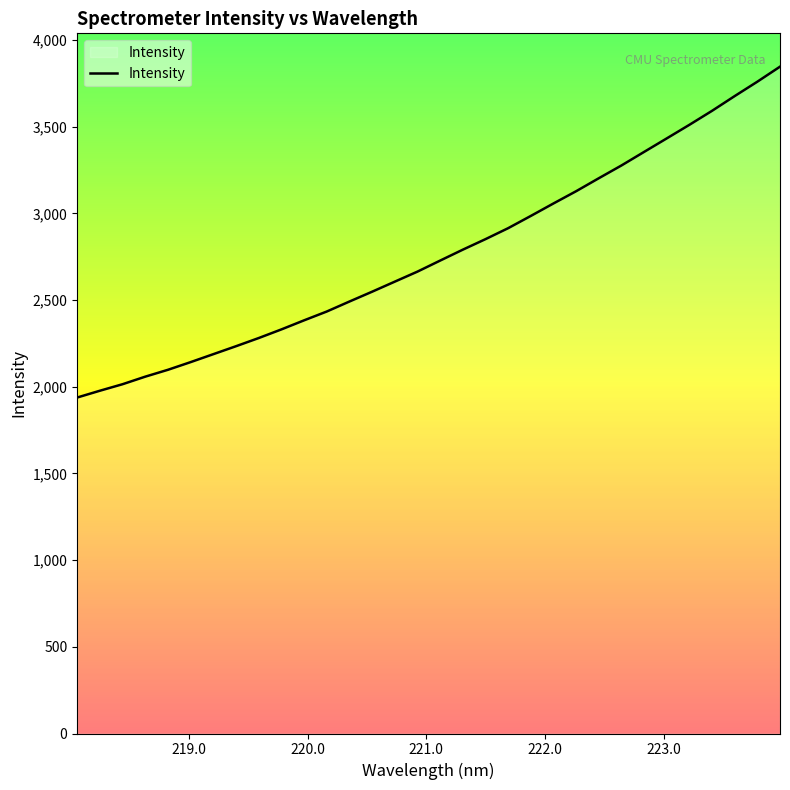

What is the smallest value displayed?

1938.2